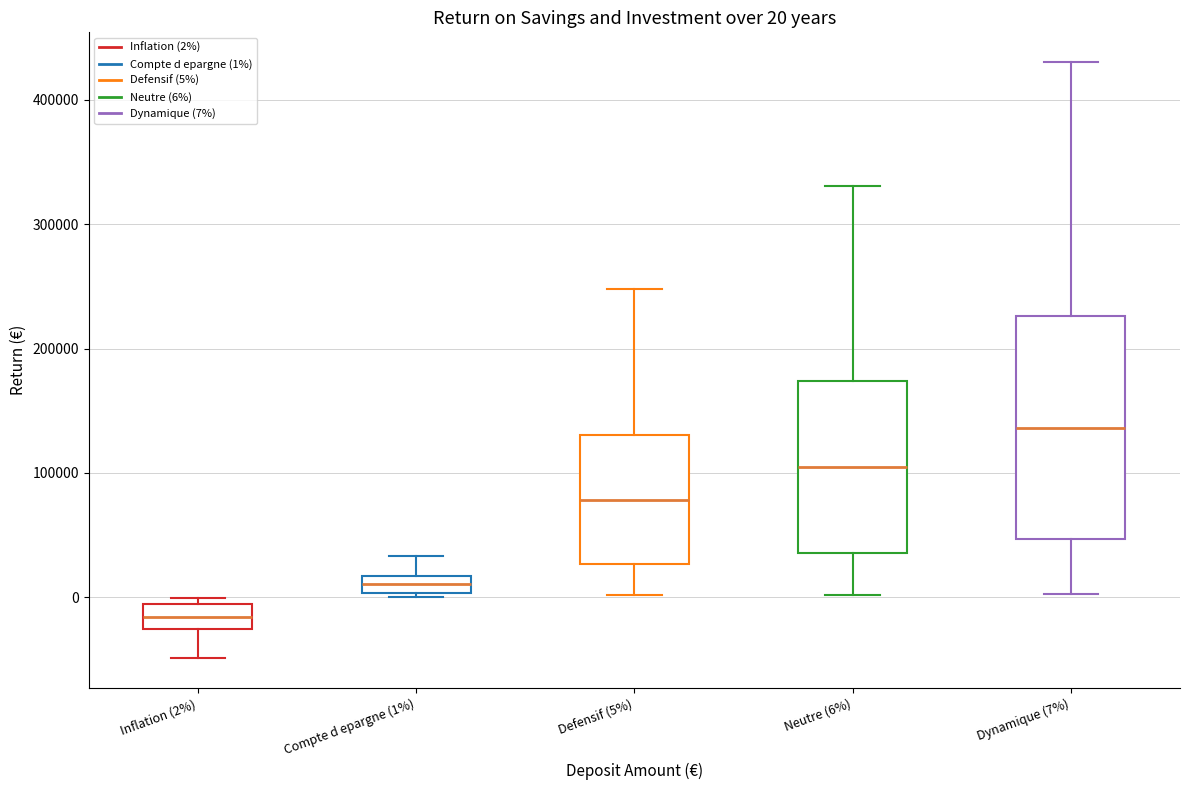

Comparing the boxes themselves (not the whiskers), which one is the tallest?

Dynamique (7%)